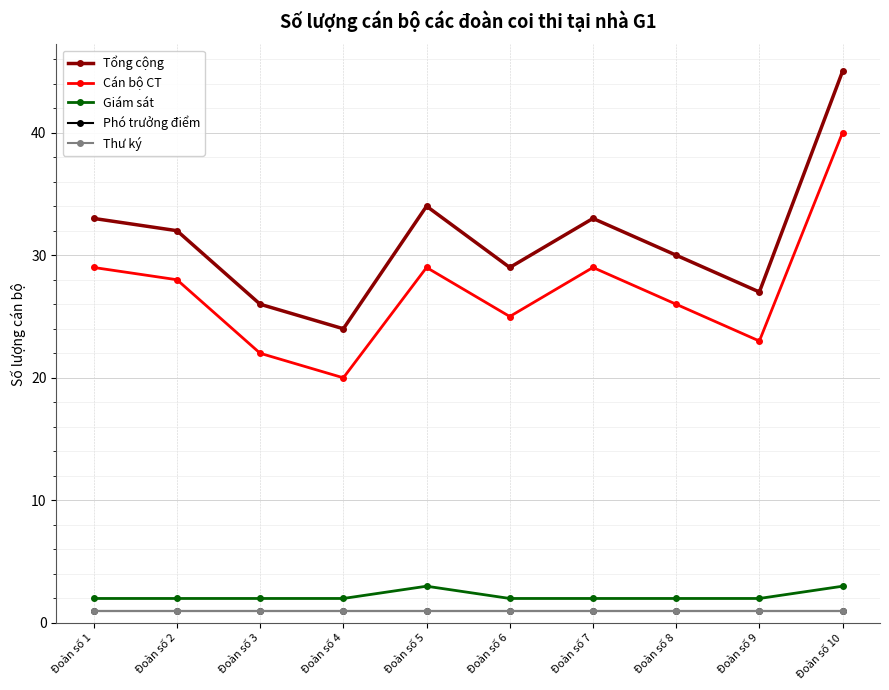

What is the sum of all Phó trưởng điểm values?

10